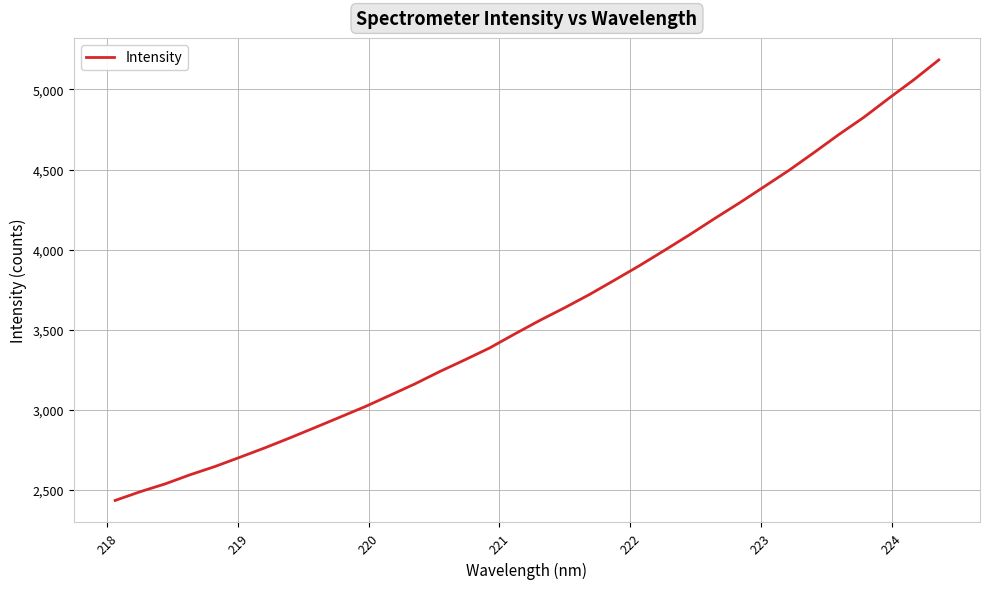

What is the minimum value shown in the chart?

2434.1